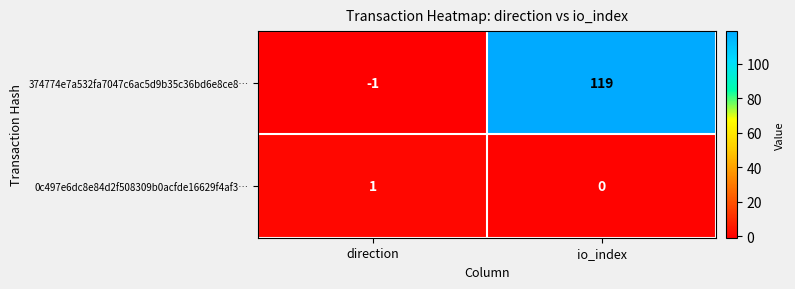

True or false: 374774e7a532fa7047c6ac5d9b35c36bd6e8ce8… has a value of 119 at io_index.

True